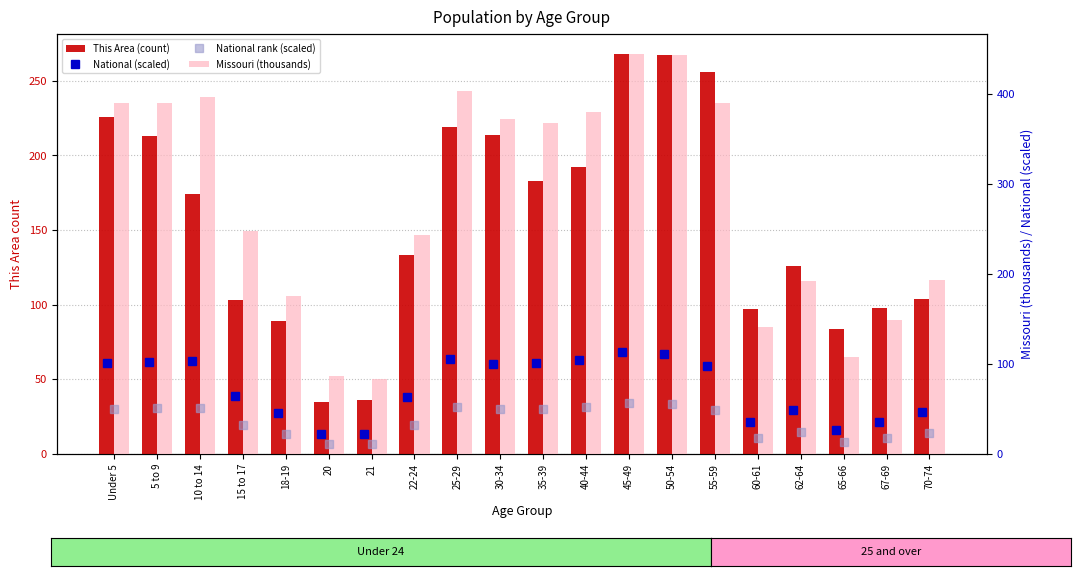

Which series has the largest total across all categories?

Missouri (thousands)